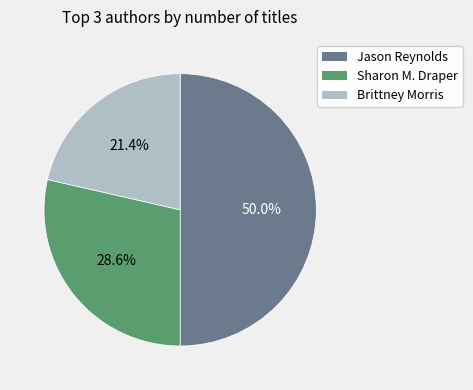

To the nearest percent, what is the average slice percentage?

33%